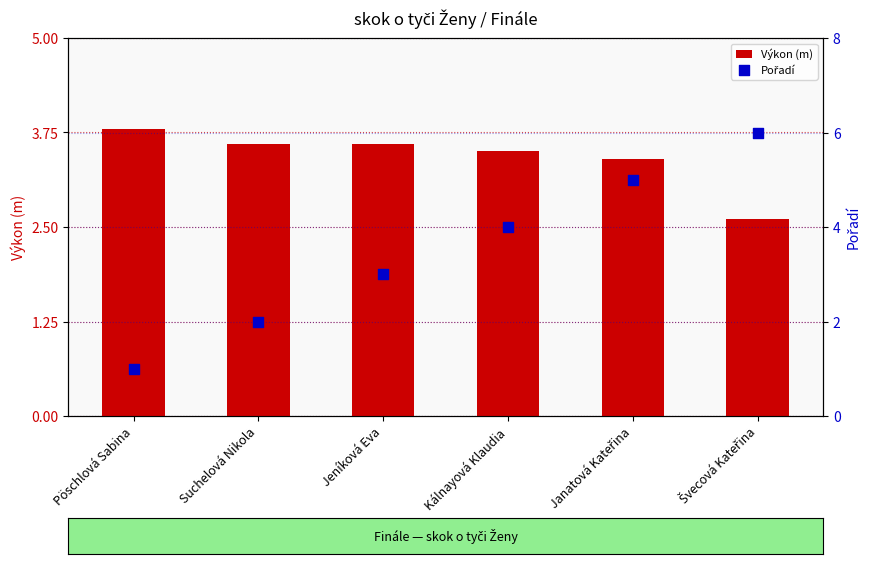

What is the total value across all series at Janatová Kateřina?

8.4